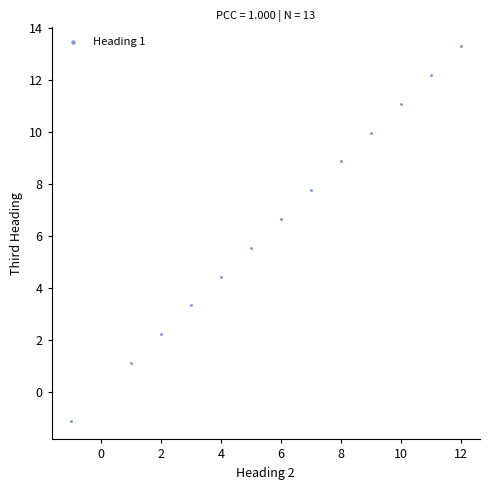

What is the range of Y values (max minus min)?

14.4